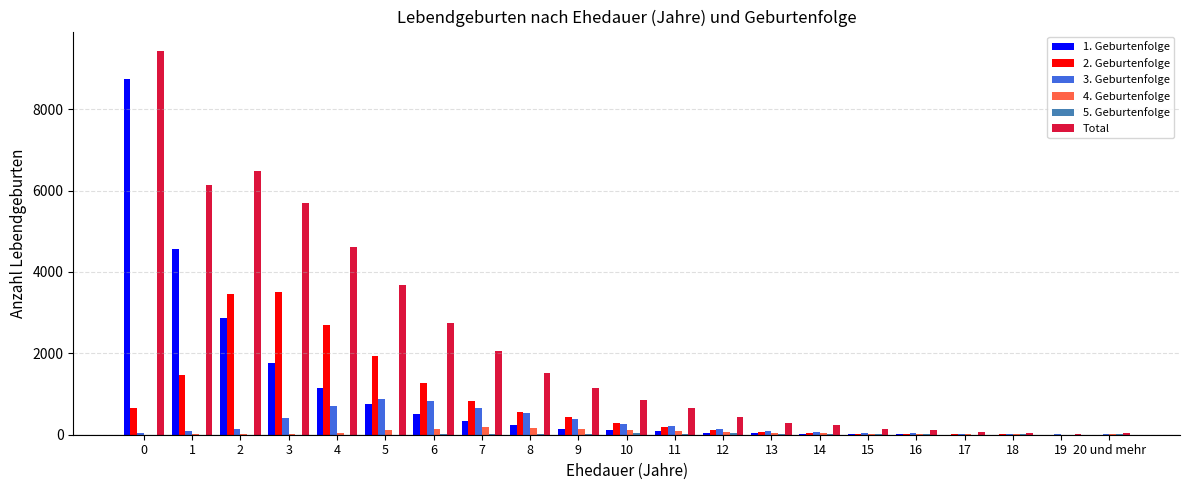

Which series has the largest range (max minus min)?

Total